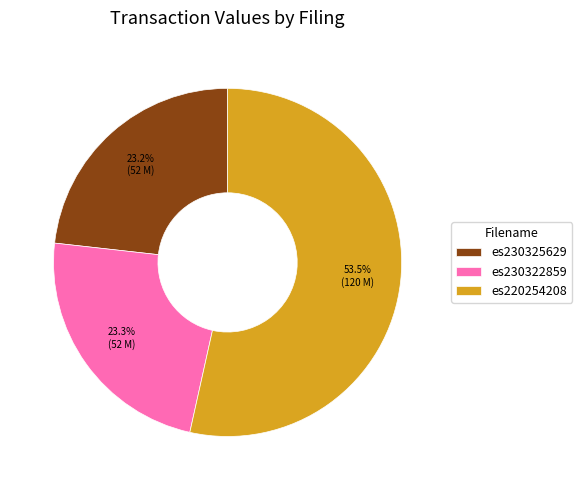

Combined, do es230325629 and es220254208 account for over 50%?

Yes